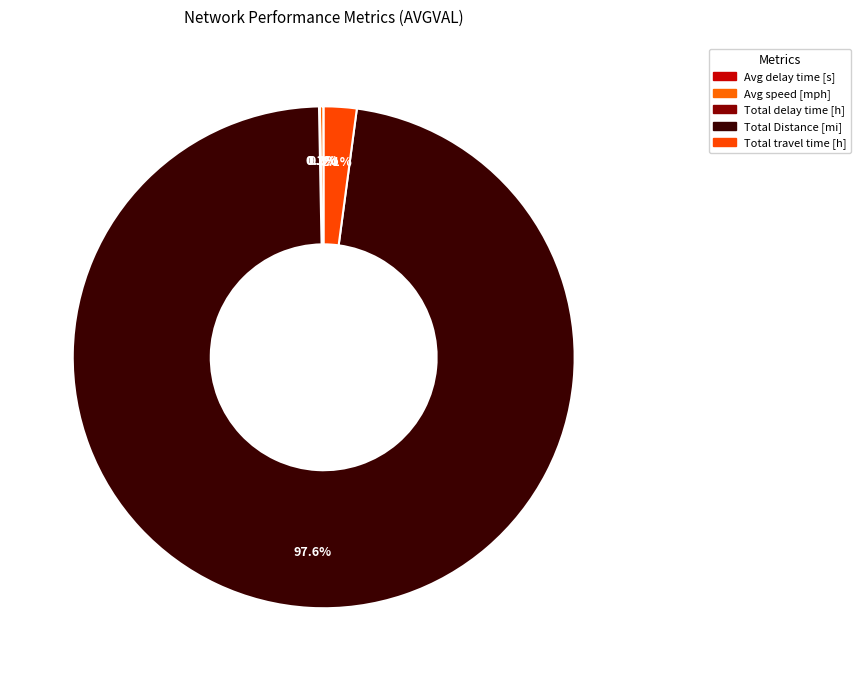

How many slices are in this pie chart?

5